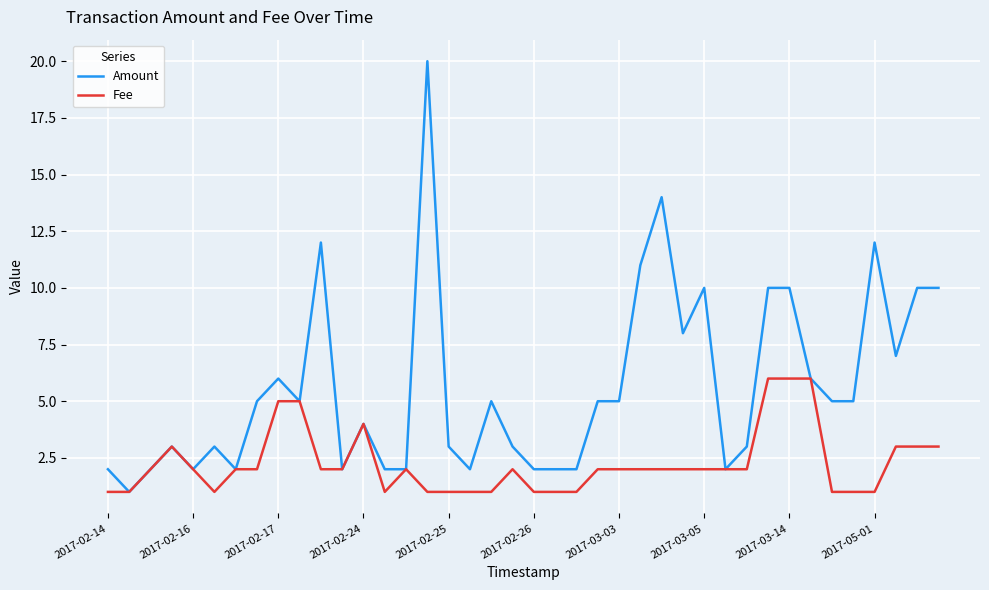

What is the difference between the second highest and minimum values in the Amount series?

13